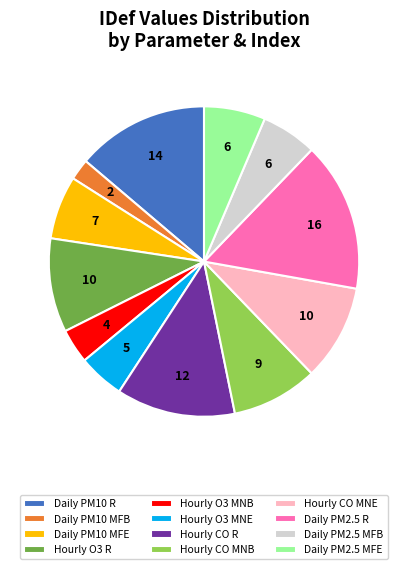

Does Daily PM10 R account for over 50% of the chart?

No